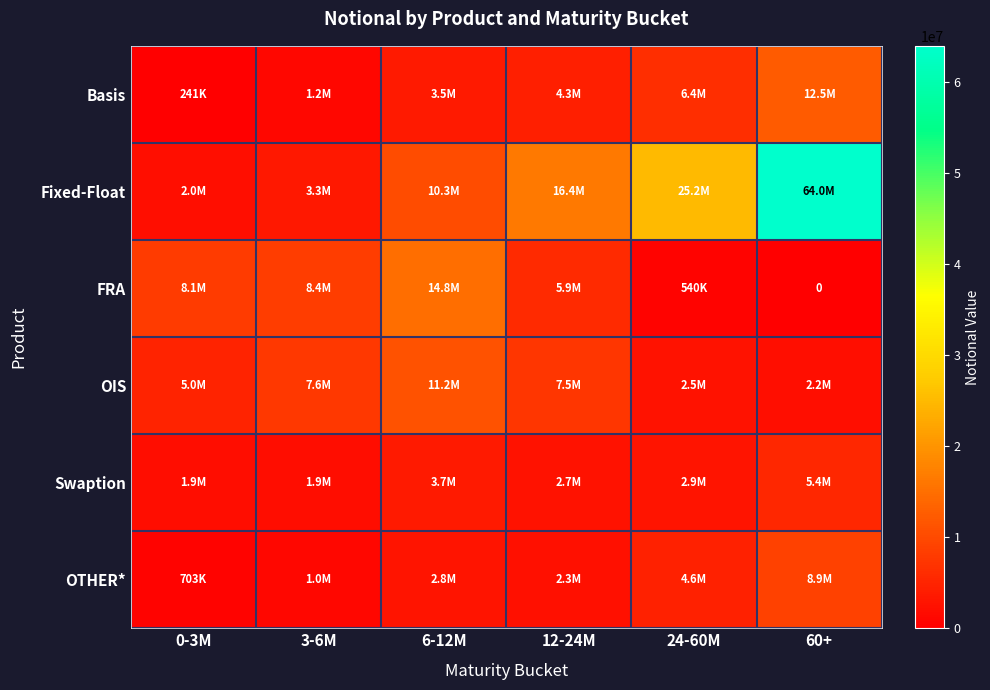

At which label is Basis closest to 6369606?

24-60M